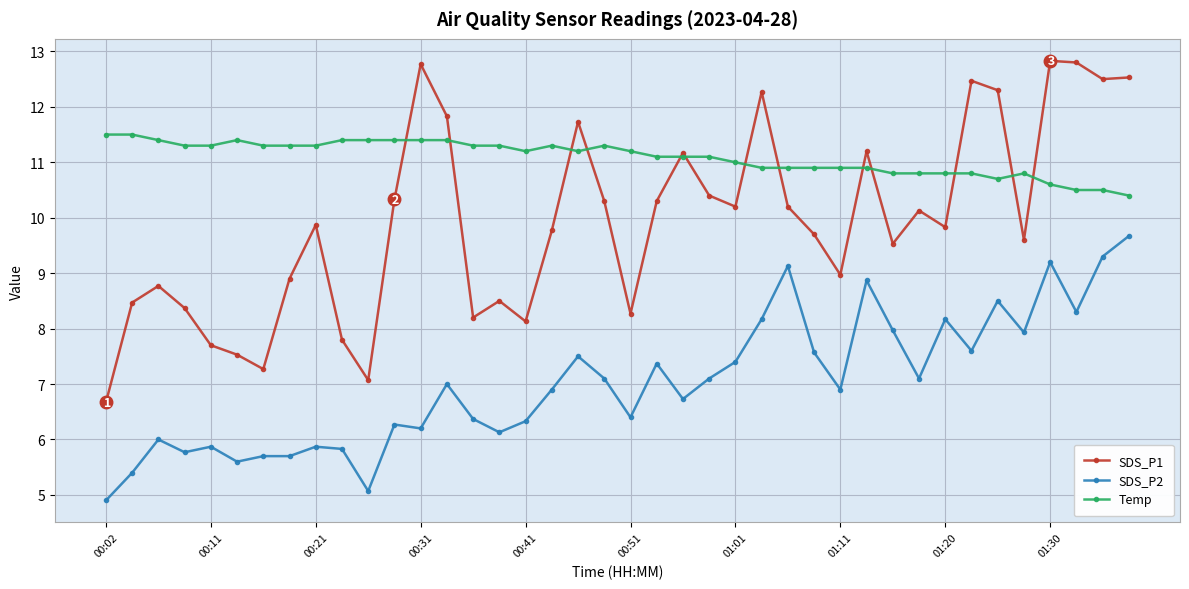

At how many categories does at least one series exceed 9?

40